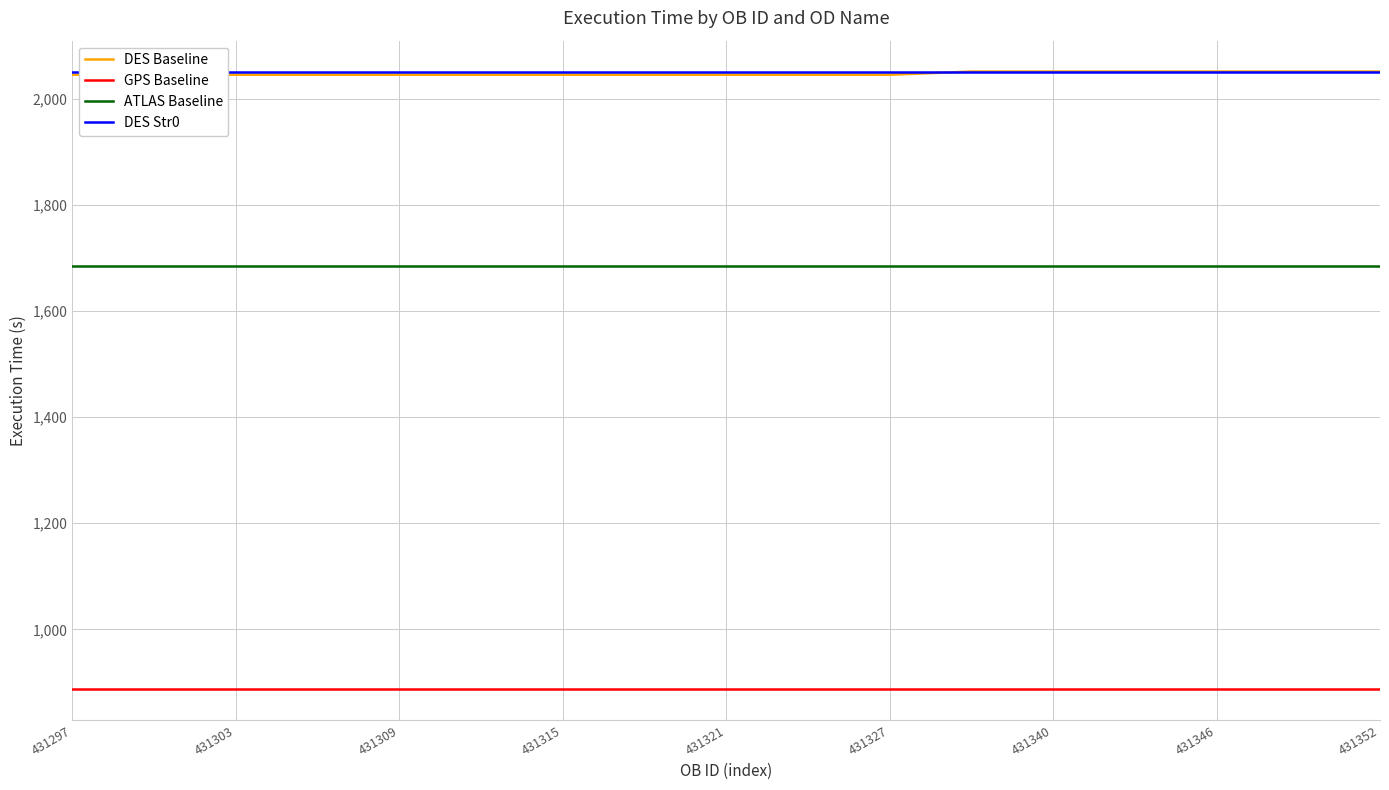

What is the sum of all ATLAS Baseline values?

28628